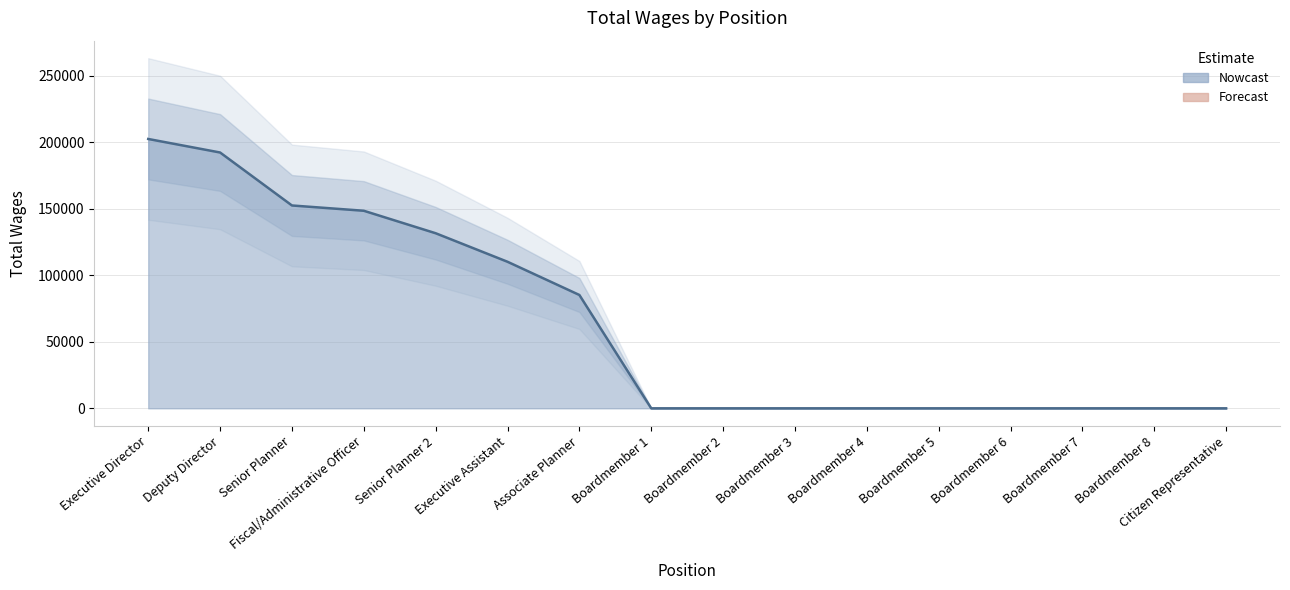

Is it true that the value at Boardmember 5 is 0?

True